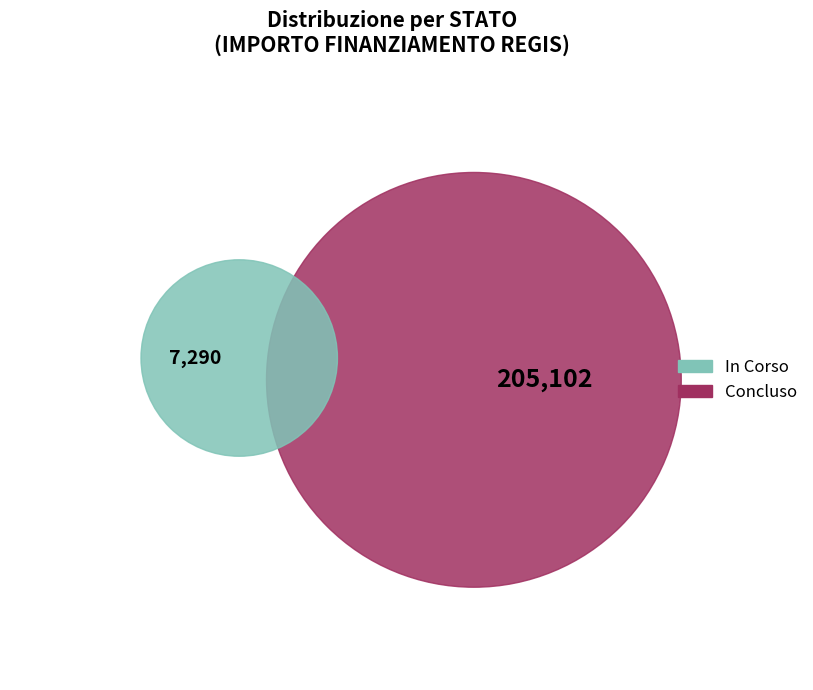

How many slices are in this pie chart?

2